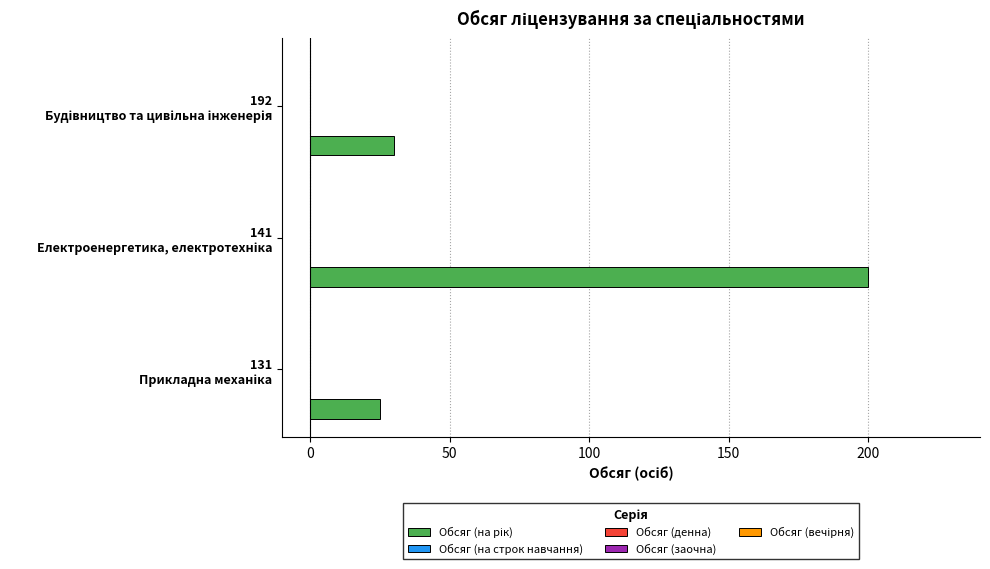

What is the greatest value displayed?

200